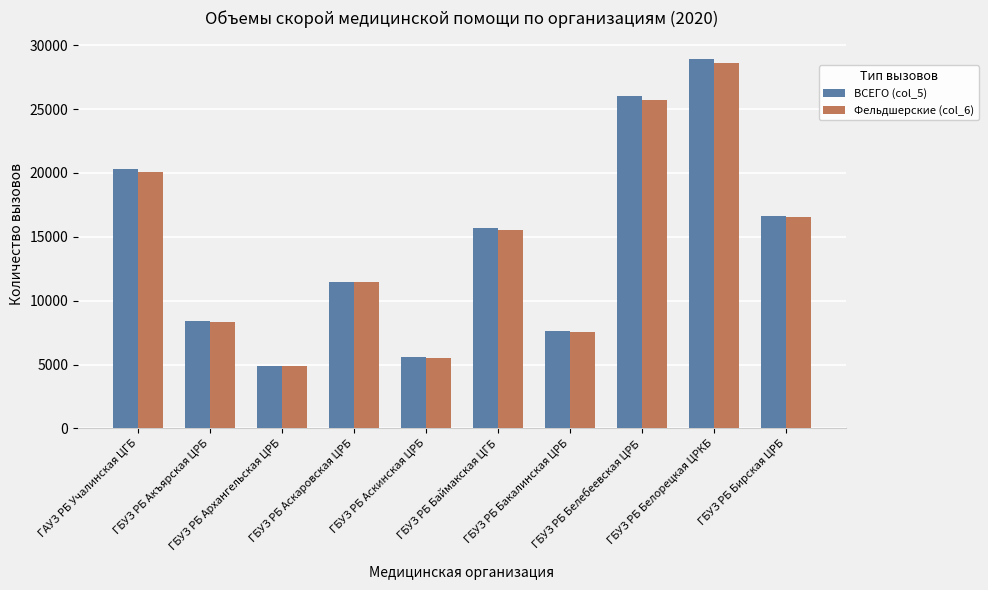

Which series has the largest range (max minus min)?

ВСЕГО (col_5)